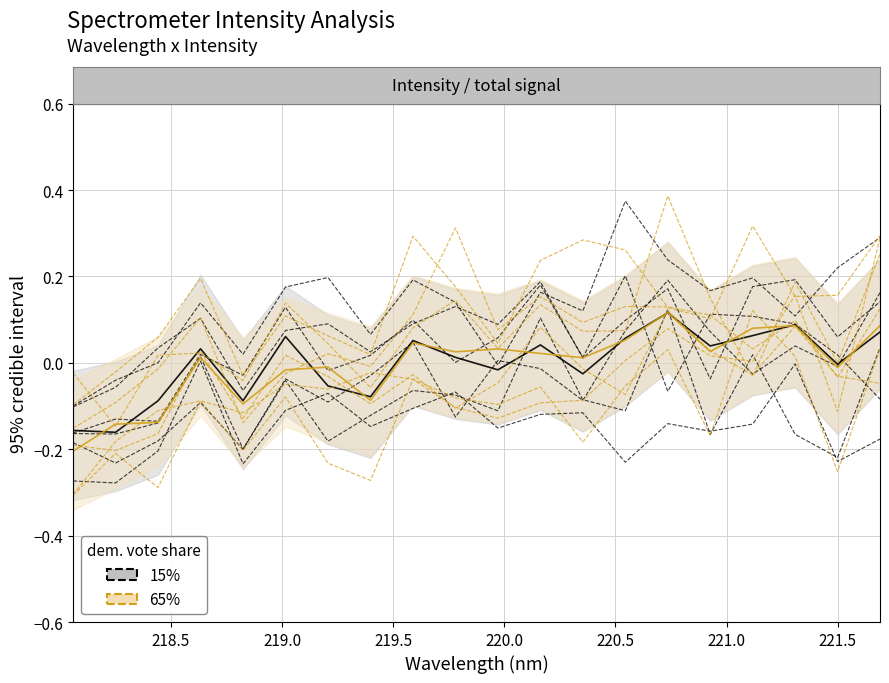

Does the chart display data point markers on the line(s)?

No